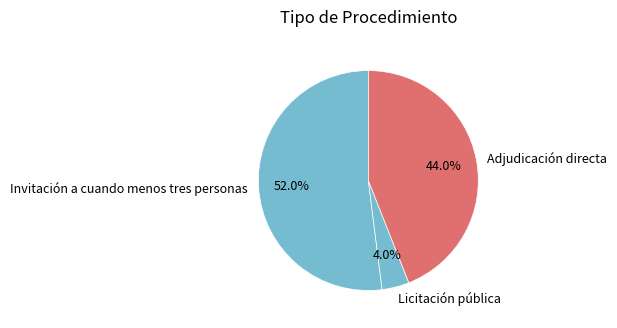

Is there a majority slice in this chart?

Yes